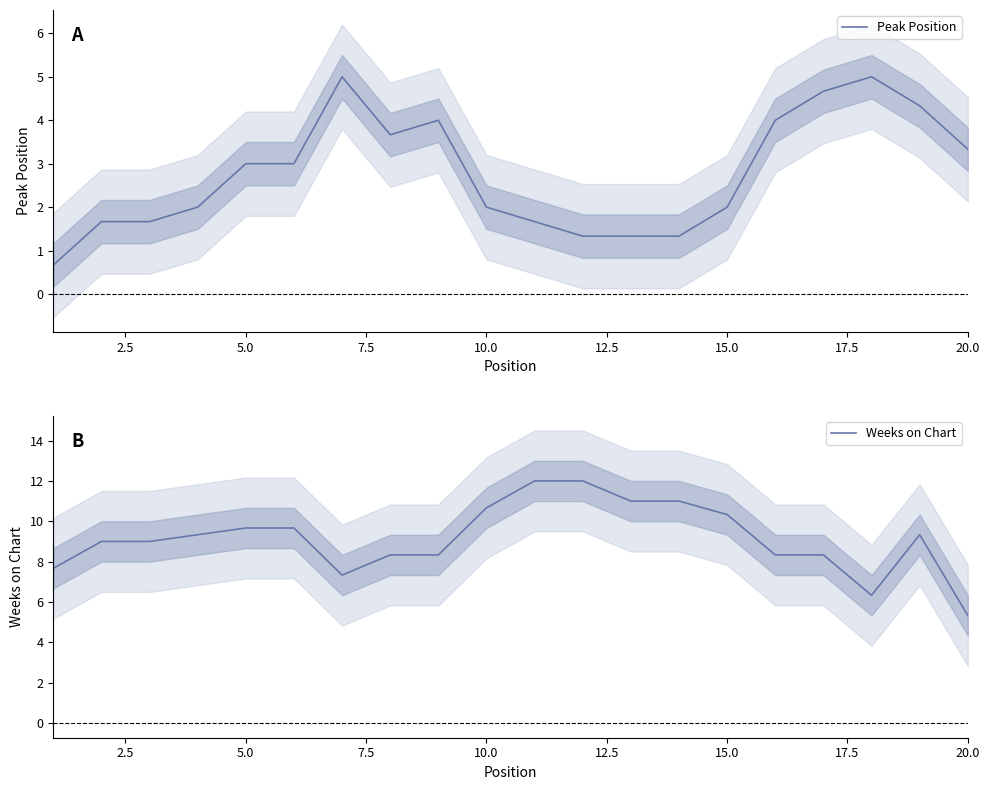

What is the lowest value of the Peak Position series?

0.7